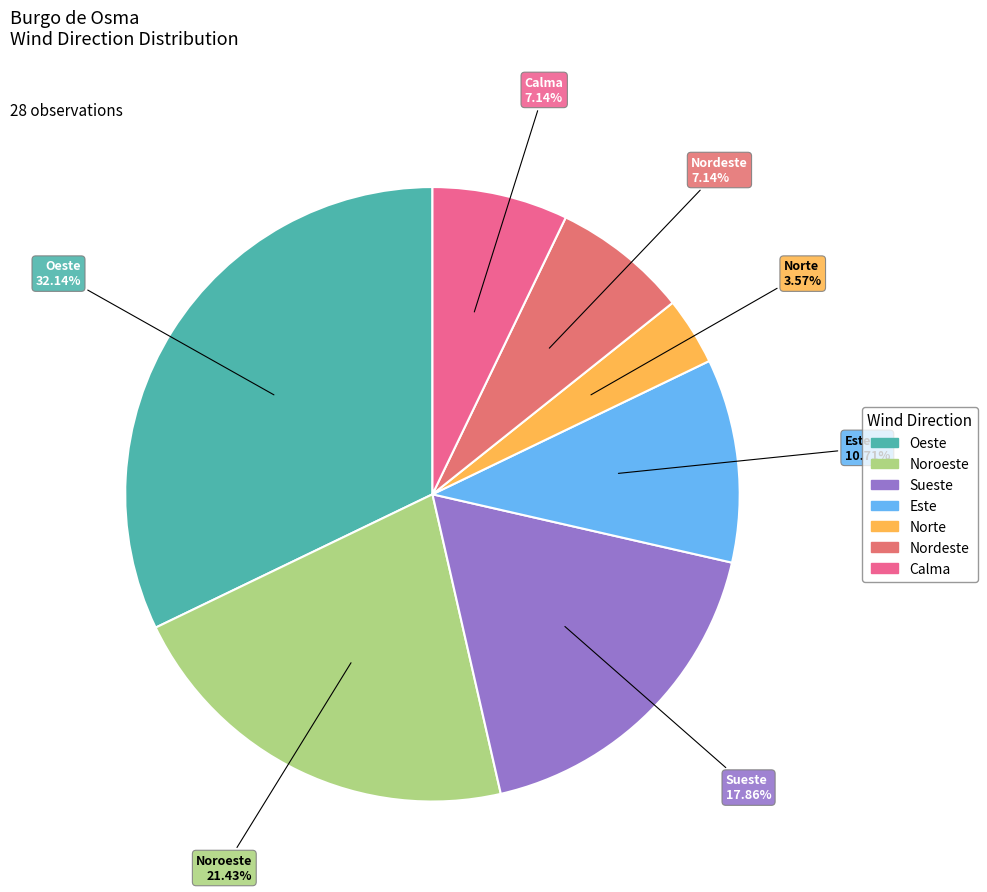

Which has a higher value, Noroeste or Este?

Noroeste